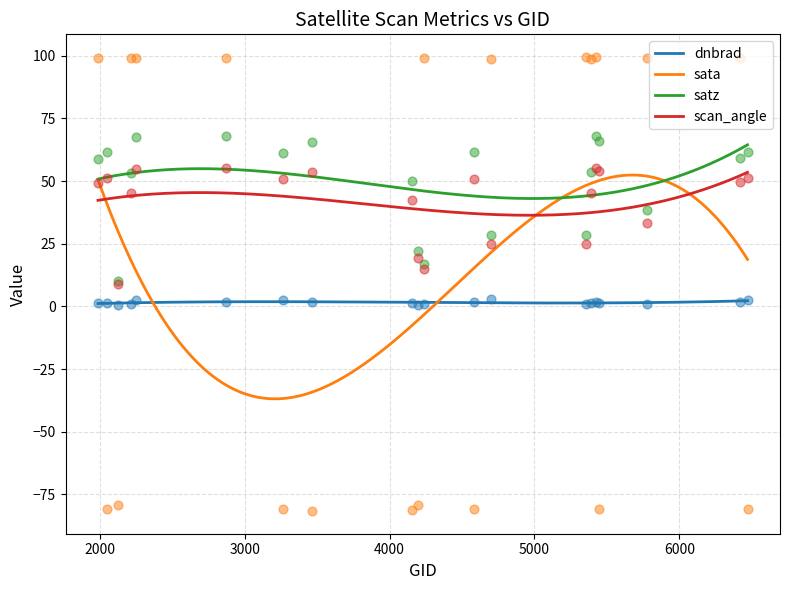

What are all the series names shown in the legend?

dnbrad, sata, satz, scan_angle